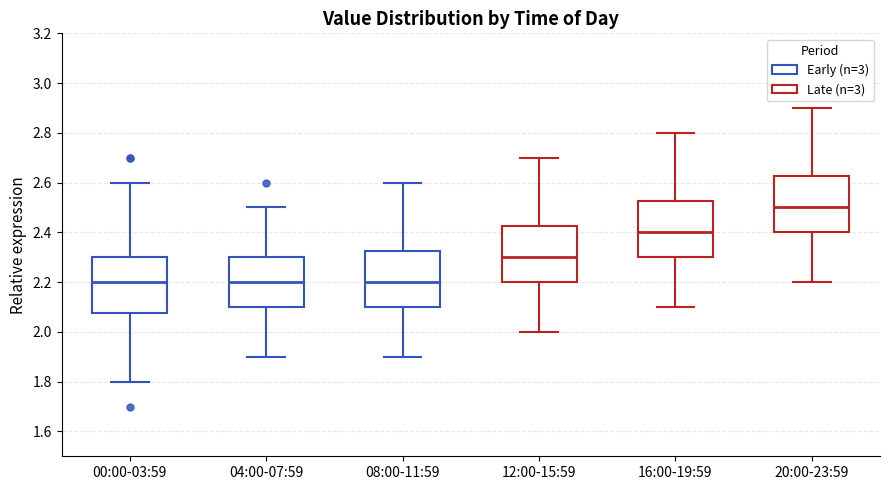

Reading left to right, transcribe this box plot: for each box, give where its median line is, the range the box spans, and where its two whiskers end, as read against the y-axis. The values are not printed on the chart, so give them approximately, as read against the axis.

00:00-03:59: median 2.20, box 2.08 to 2.30, whiskers 1.80 to 2.60
04:00-07:59: median 2.20, box 2.10 to 2.30, whiskers 1.90 to 2.50
08:00-11:59: median 2.20, box 2.10 to 2.32, whiskers 1.90 to 2.60
12:00-15:59: median 2.30, box 2.20 to 2.42, whiskers 2.00 to 2.70
16:00-19:59: median 2.40, box 2.30 to 2.52, whiskers 2.10 to 2.80
20:00-23:59: median 2.50, box 2.40 to 2.62, whiskers 2.20 to 2.90